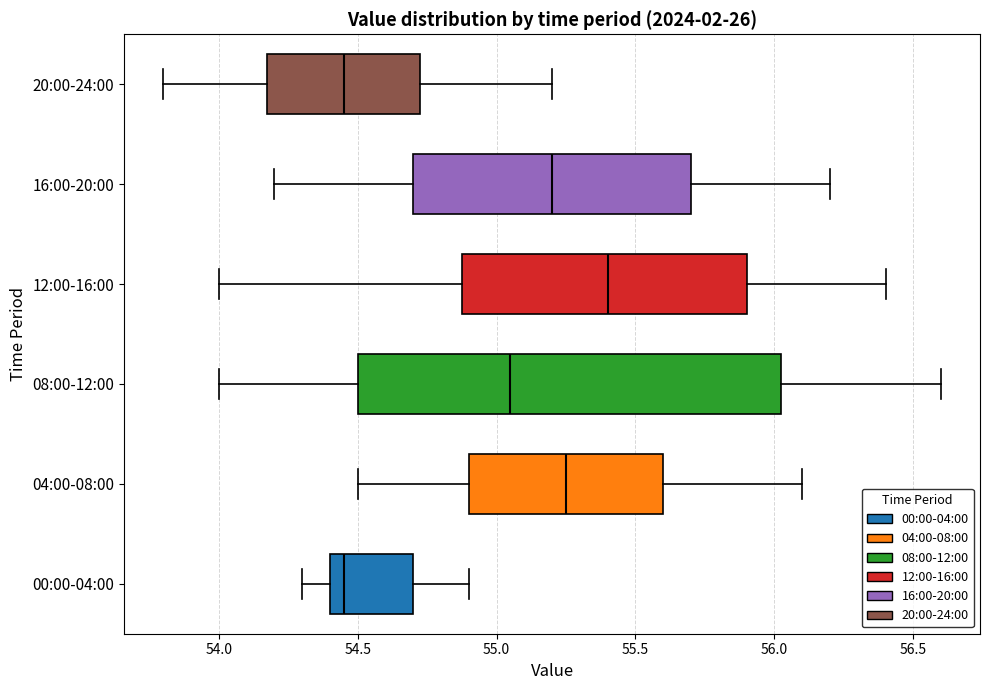

Where does the left whisker of the box for 16:00-20:00 end on the x-axis? The values are not printed on the chart, so give them approximately, as read against the axis.

54.20